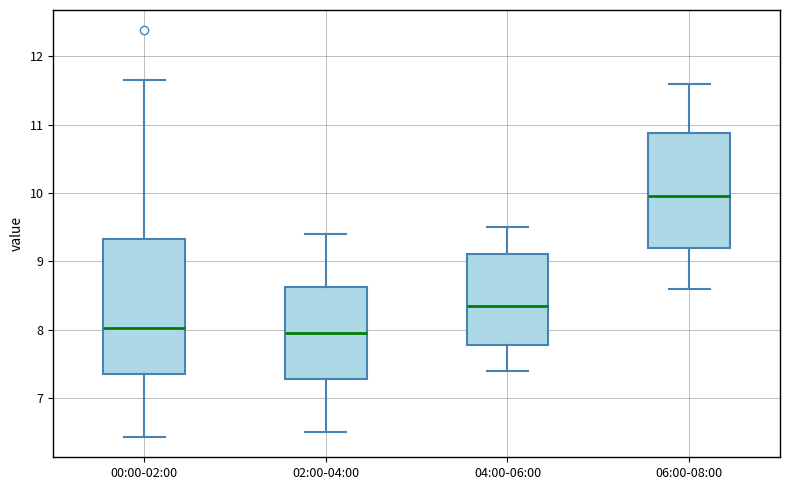

Reading left to right, transcribe this box plot: for each box, give where its median line is, the range the box spans, and where its two whiskers end, as read against the y-axis. The values are not printed on the chart, so give them approximately, as read against the axis.

00:00-02:00: median 8.0, box 7.4 to 9.3, whiskers 6.4 to 11.7
02:00-04:00: median 8.0, box 7.3 to 8.6, whiskers 6.5 to 9.4
04:00-06:00: median 8.4, box 7.8 to 9.1, whiskers 7.4 to 9.5
06:00-08:00: median 10.0, box 9.2 to 10.9, whiskers 8.6 to 11.6